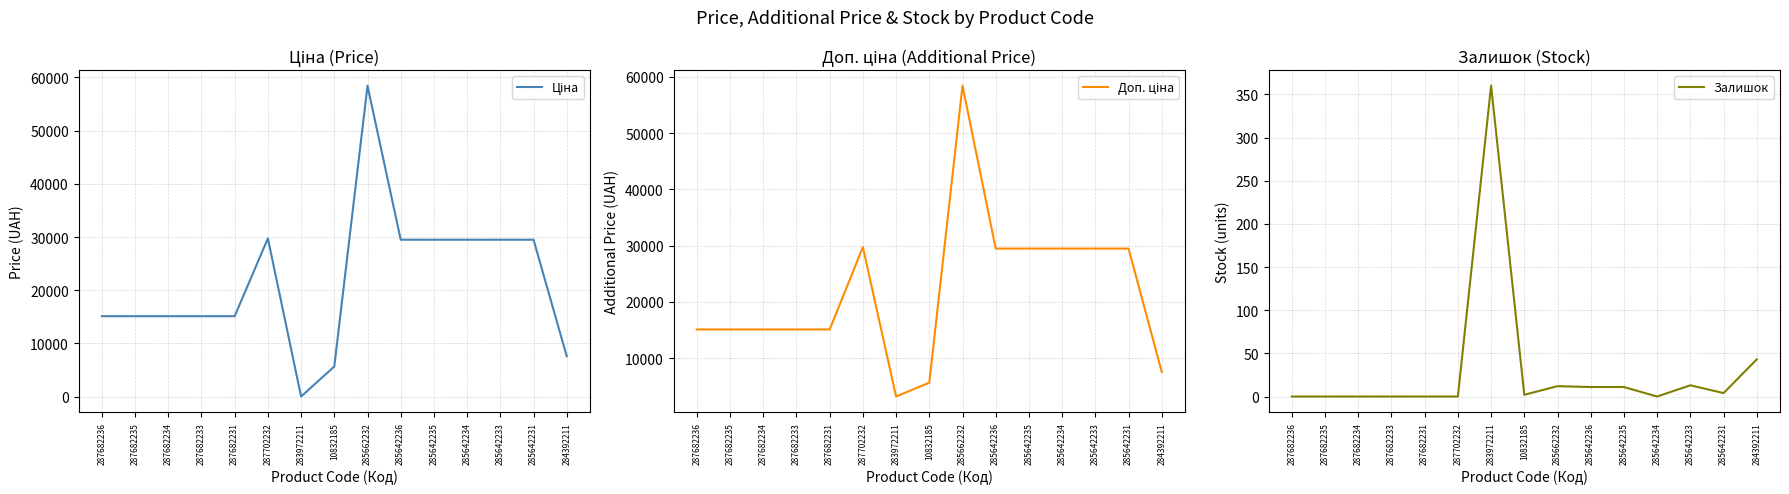

What is the difference between the maximum and minimum values in the Залишок series?

360